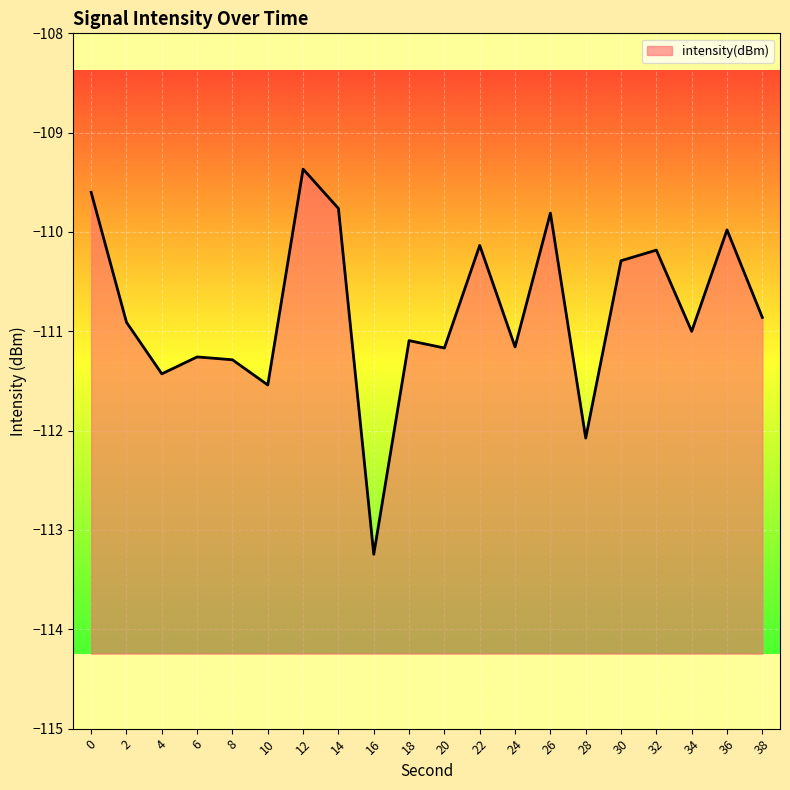

What is the value of the 3rd point from the left?

-111.4